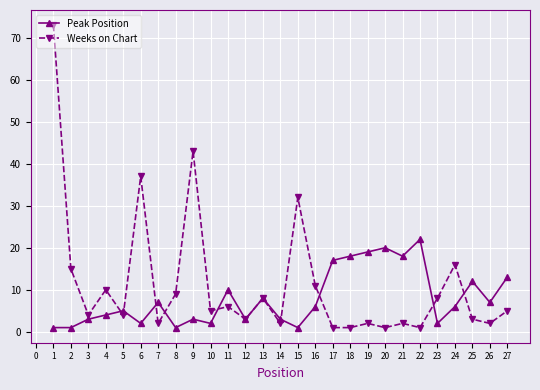

How many data points in Peak Position are less than 6?

13